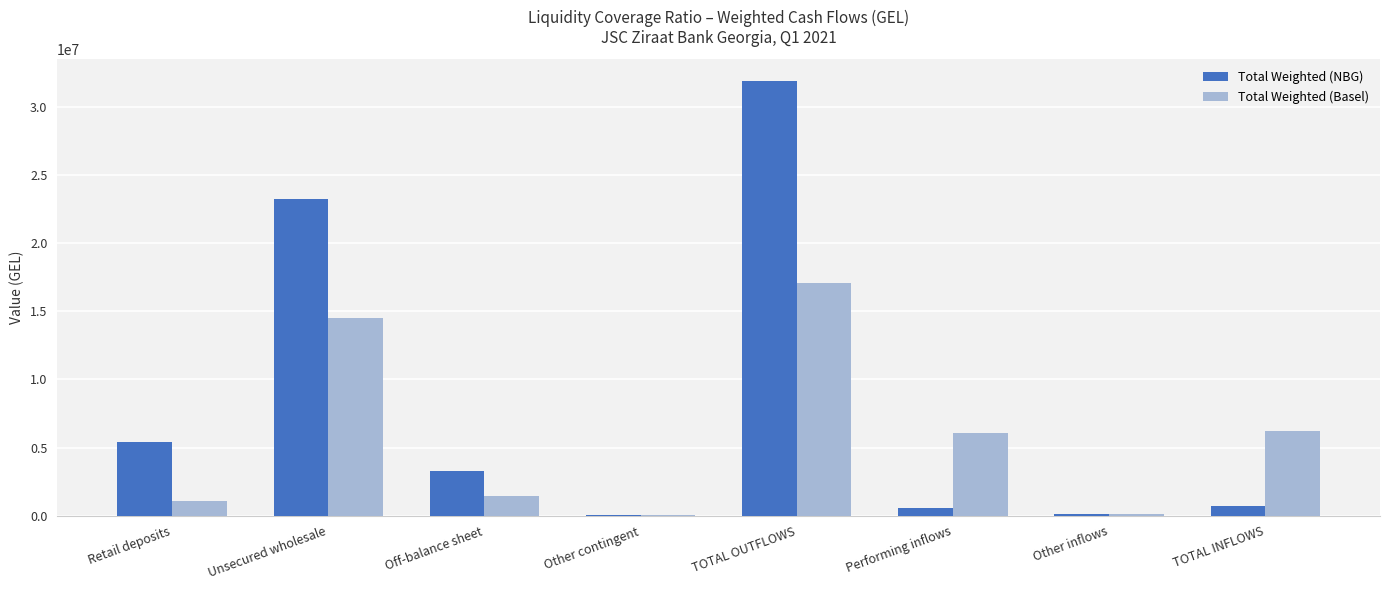

What is the sum of all Total Weighted (Basel) values?

46571180.9